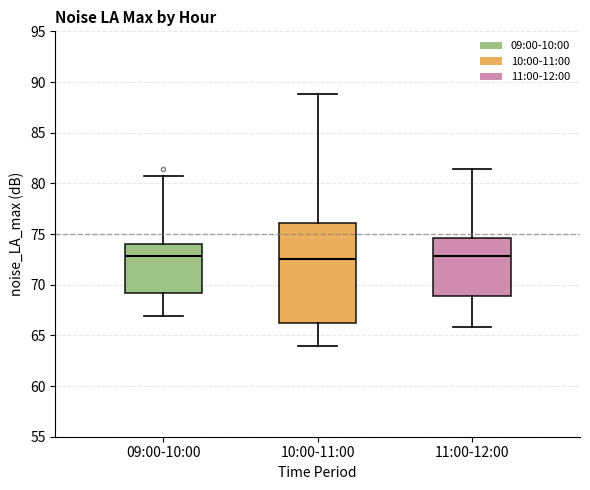

Which box is the tallest, from its lower edge to its upper edge?

10:00-11:00